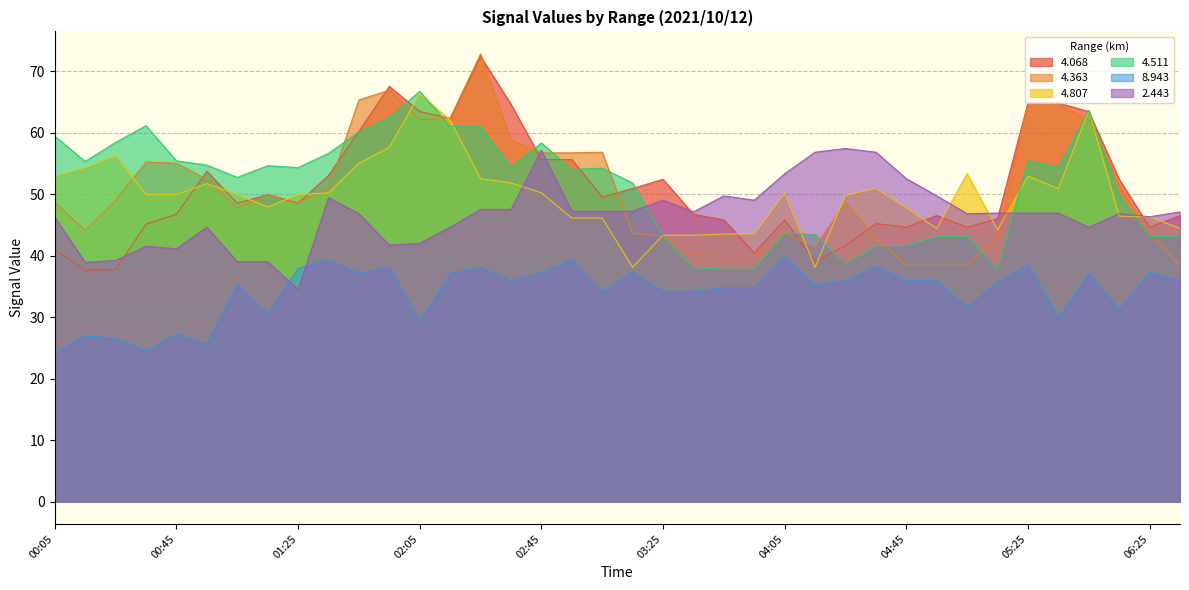

Is it true that   2.443 equals 39.2 at 00:25?

True